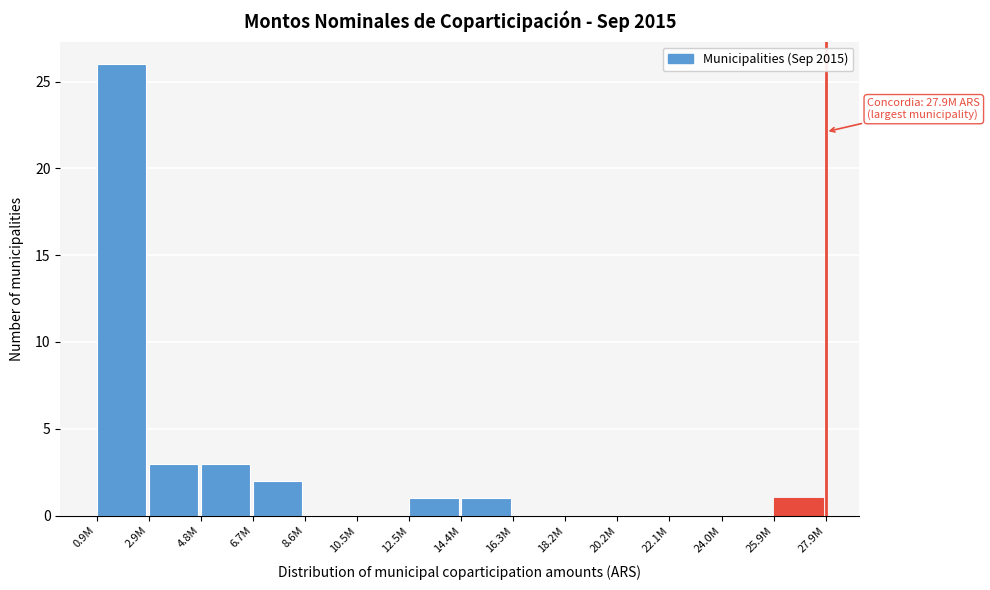

Reading right to left, extract all data points from this chart.

25.9M=1	24.0M=0	22.1M=0	20.2M=0	18.2M=0	16.3M=0	14.4M=1	12.5M=1	10.5M=0	8.6M=0	6.7M=2	4.8M=3	2.9M=3	0.9M=26